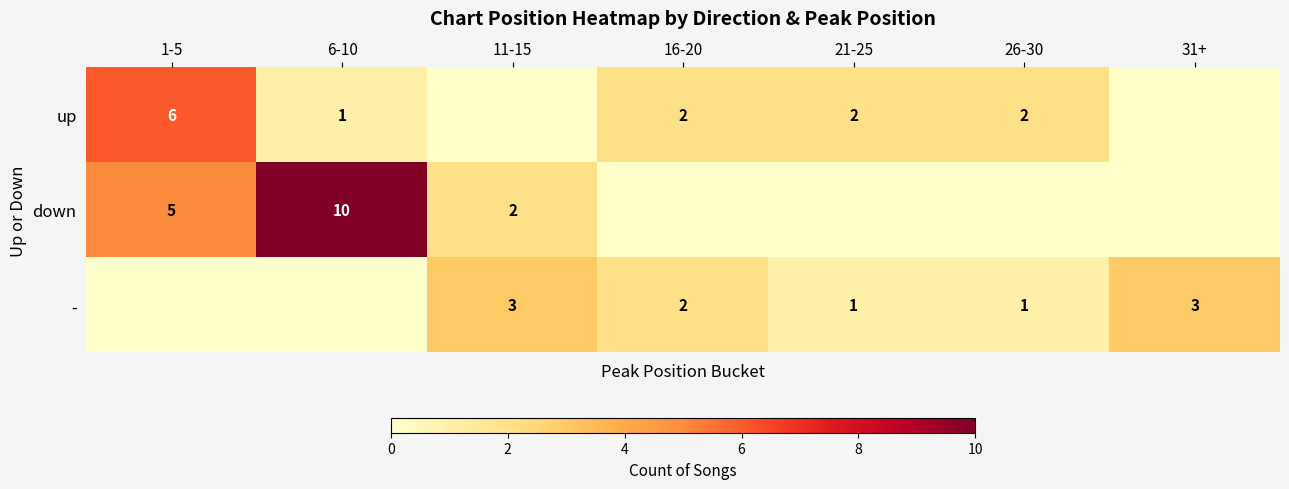

The up series shows 1 at 26-30. True or false?

False